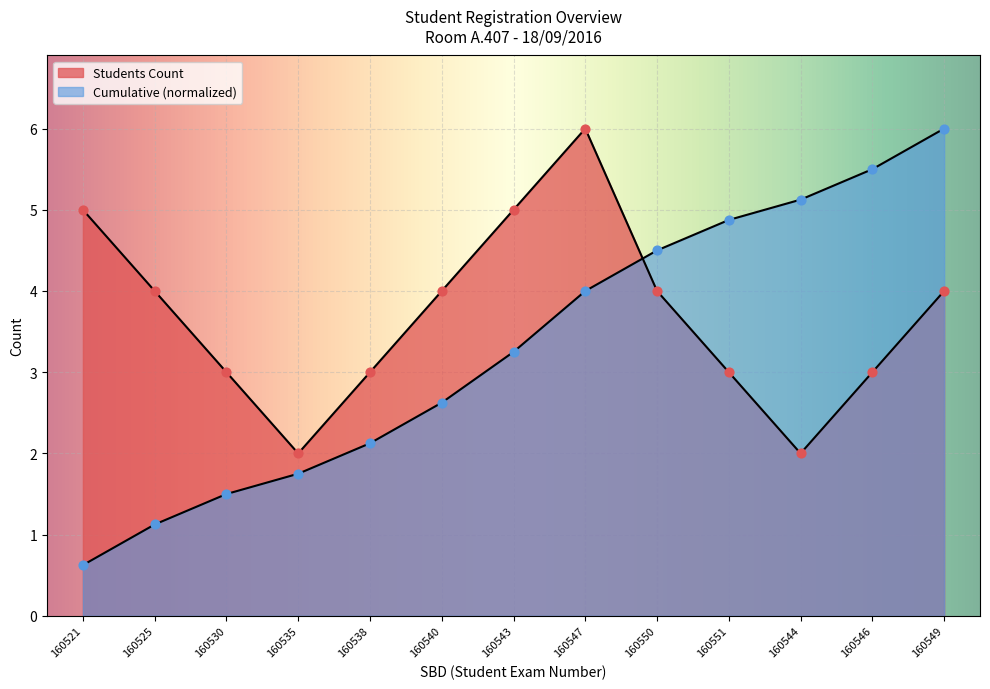

Is the value of Students Count at 160535 greater than the value of Cumulative at 160538?

No